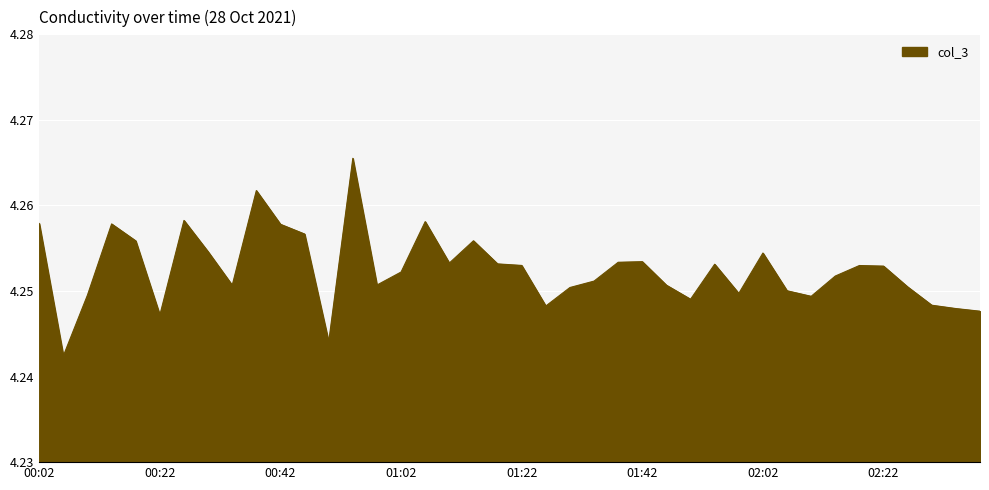

Does the chart have visible grid lines?

Yes